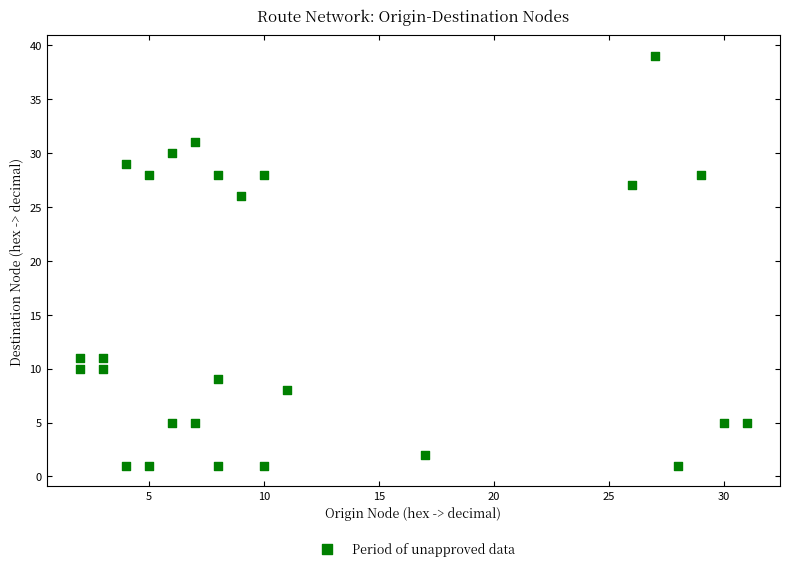

What Y value in the scatter plot is closest to 20?

26